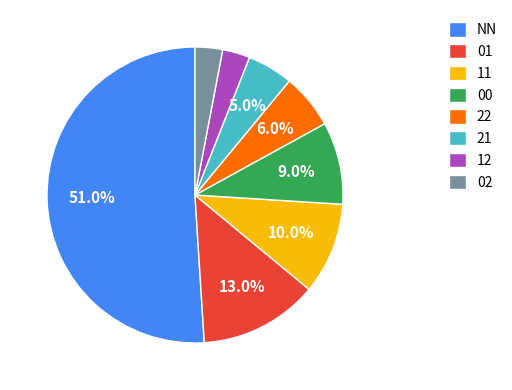

Approximately how many times larger is the value at 00 compared to 11?

0.9